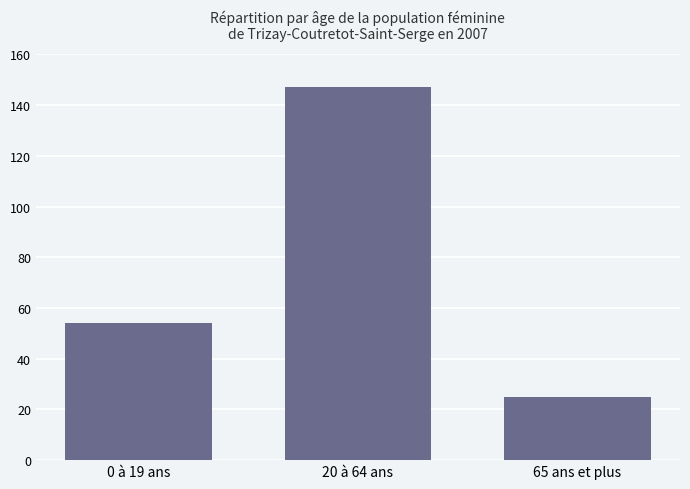

How many values are between 25 and 147?

3